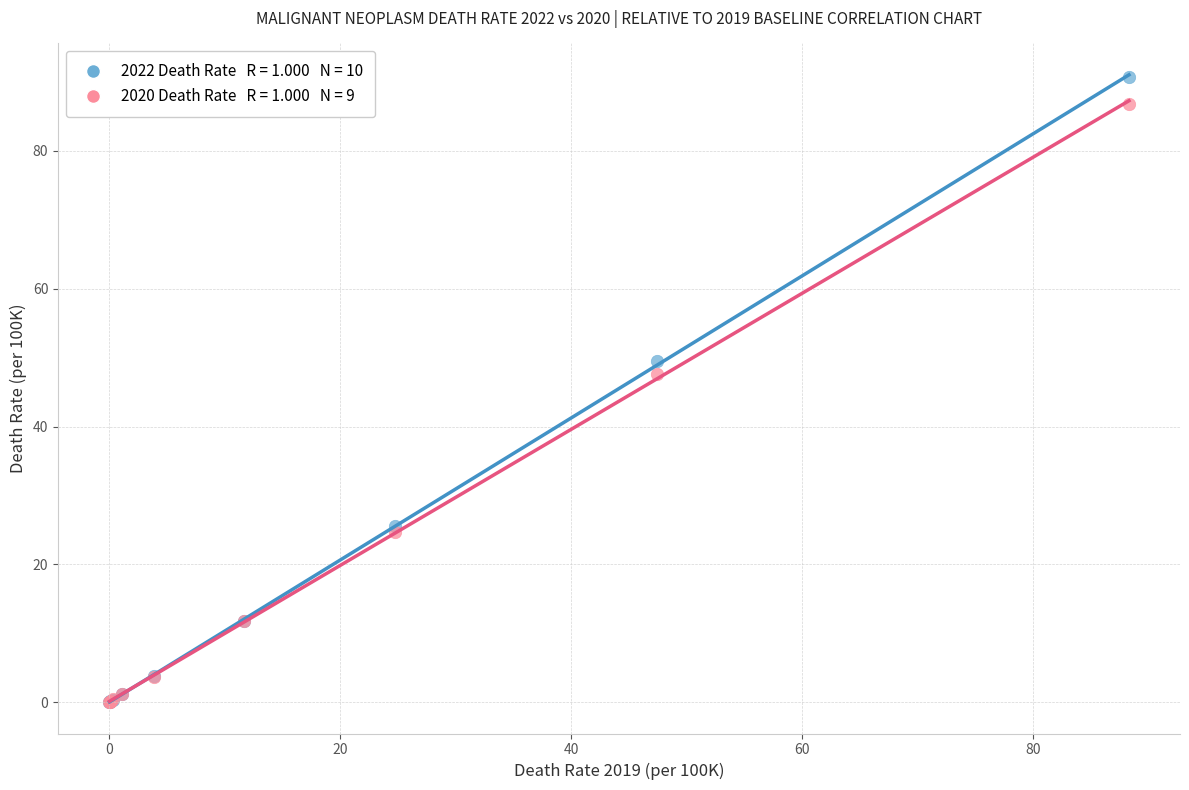

Across all series, what Y value is closest to 45?

47.6